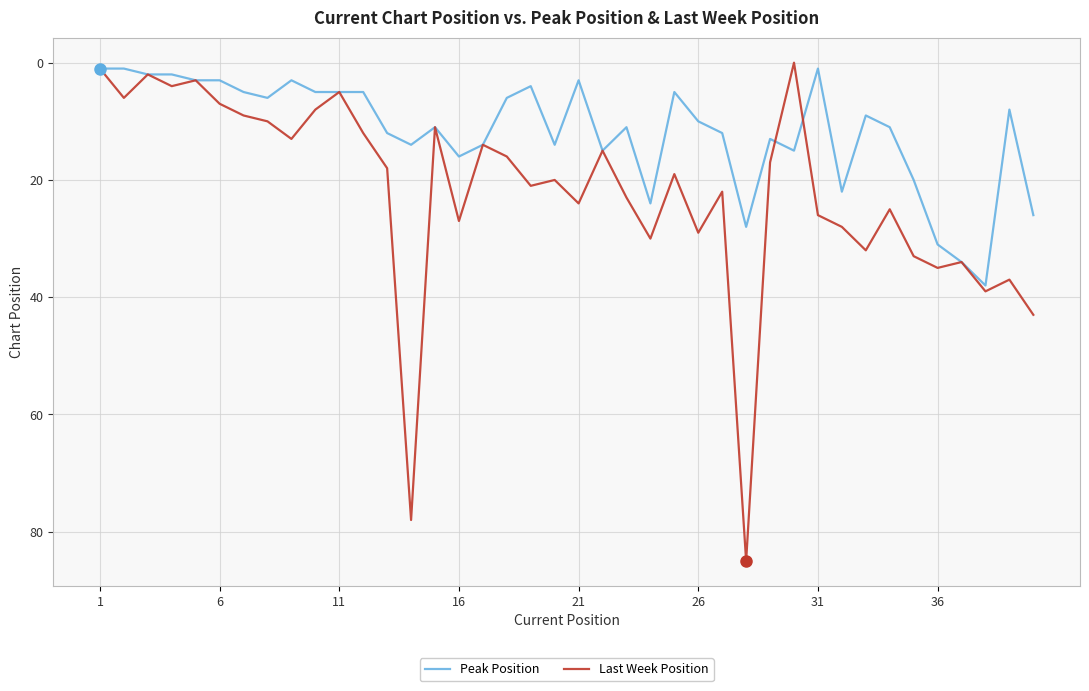

Reading right to left, list all the values displayed in this chart.

Peak Position: 26	8	38	34	31	20	11	9	22	1	15	13	28	12	10	5	24	11	15	3	14	4	6	14	16	11	14	12	5	5	5	3	6	5	3	3	2	2	1	1
Last Week Position: 43	37	39	34	35	33	25	32	28	26	0	17	85	22	29	19	30	23	15	24	20	21	16	14	27	11	78	18	12	5	8	13	10	9	7	3	4	2	6	1